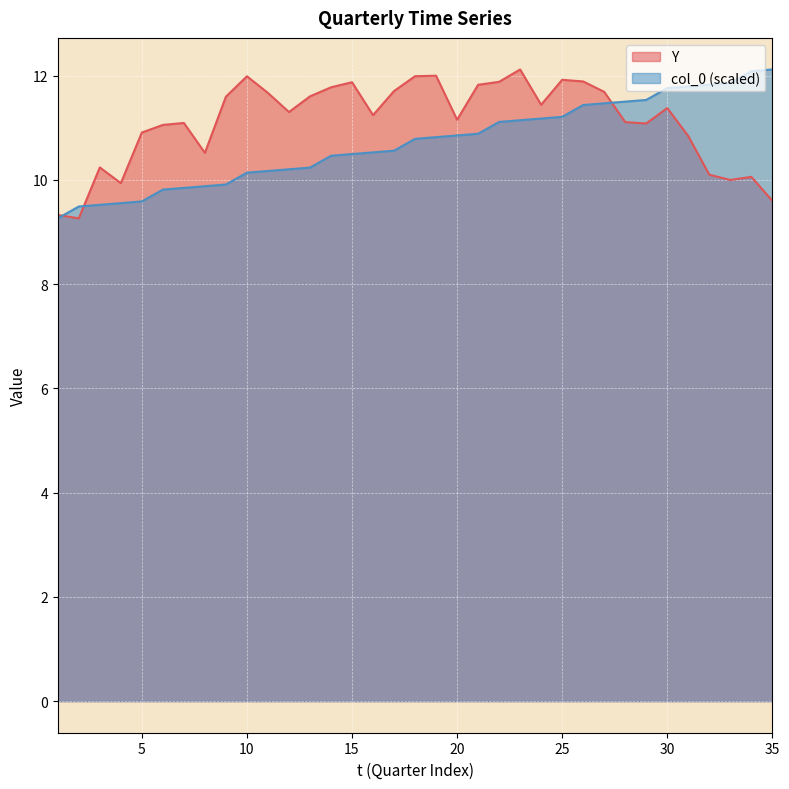

At which category is the sum across all series the highest?

26